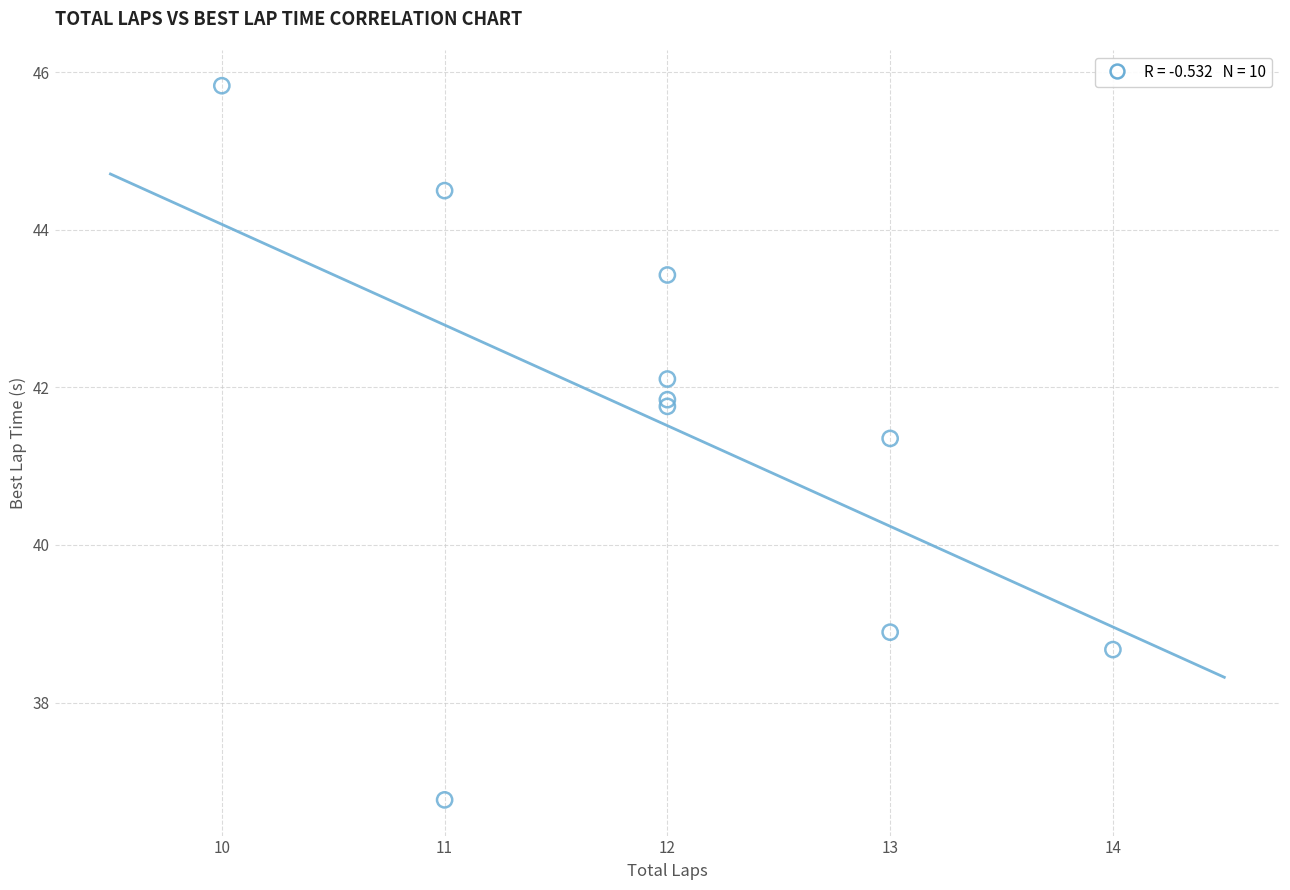

What Y value in the scatter plot is closest to 41?

41.4